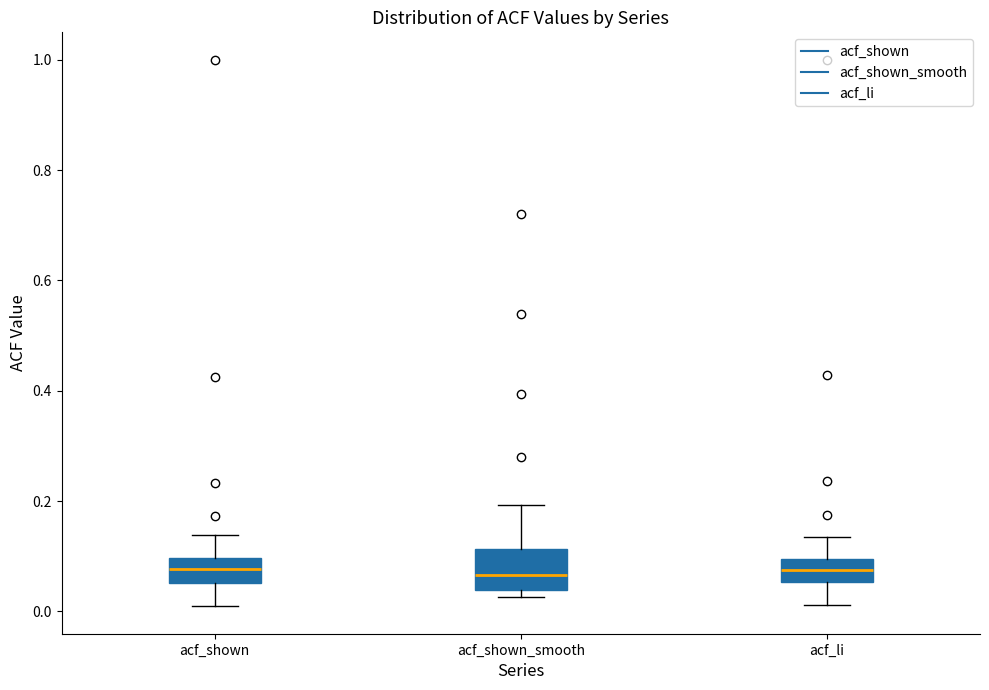

Where does the upper whisker of the box for acf_shown_smooth end on the y-axis? The values are not printed on the chart, so give them approximately, as read against the axis.

0.20